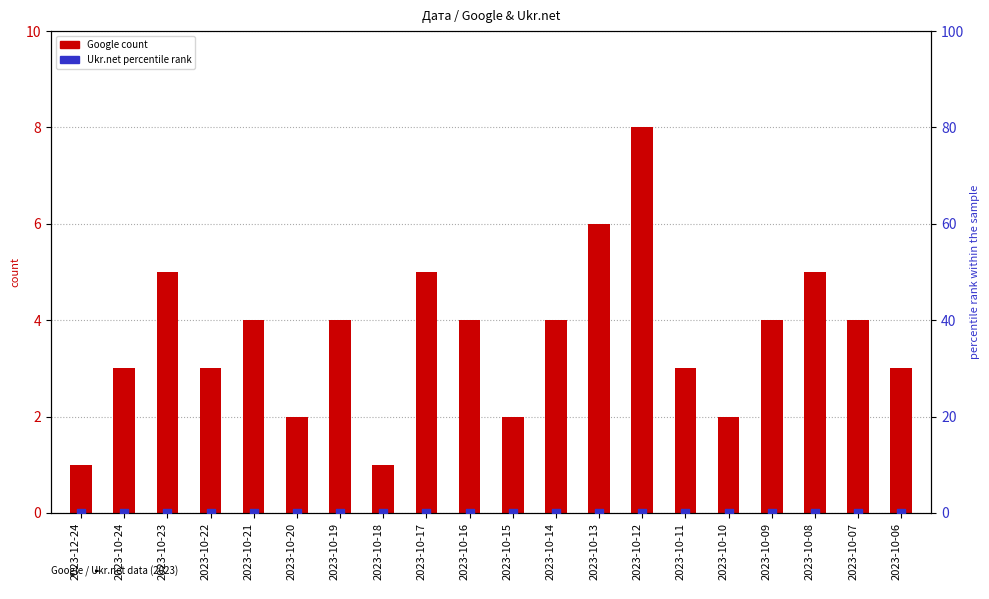

At which category is the sum across all series the highest?

2023-10-12